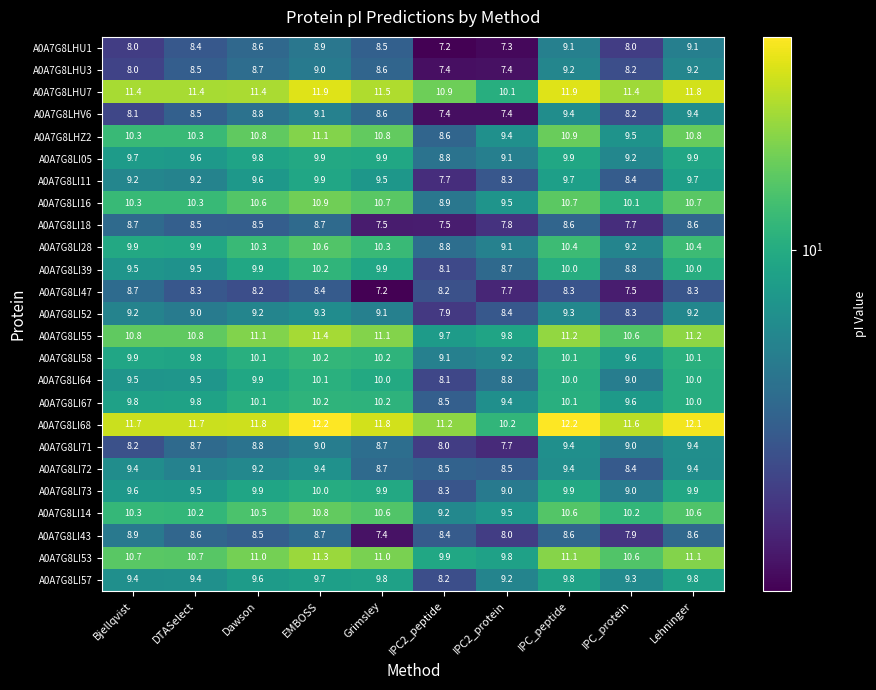

At how many categories does at least one series exceed 11?

9